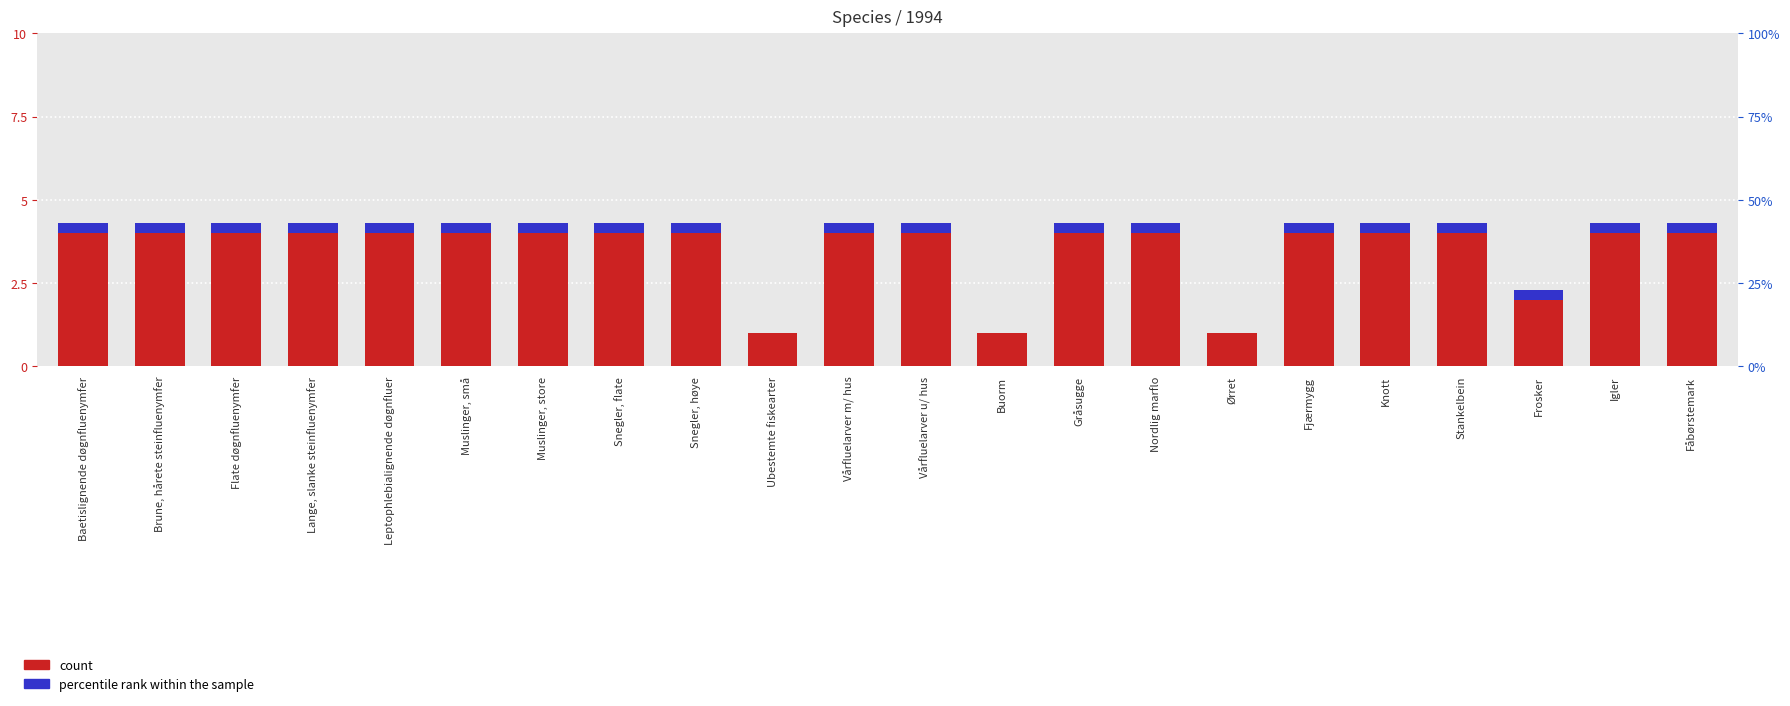

What is the label of the 20th bar from the right?

Flate døgnfluenymfer